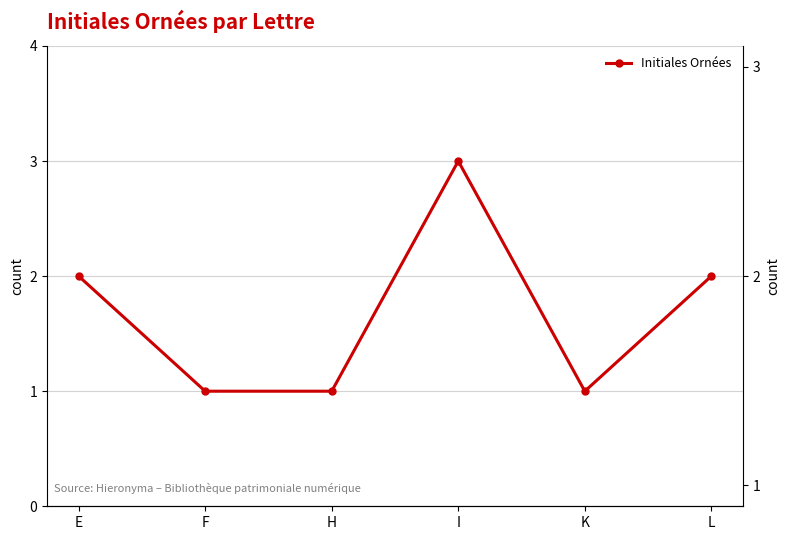

True or false: the data shows 2 at I.

False